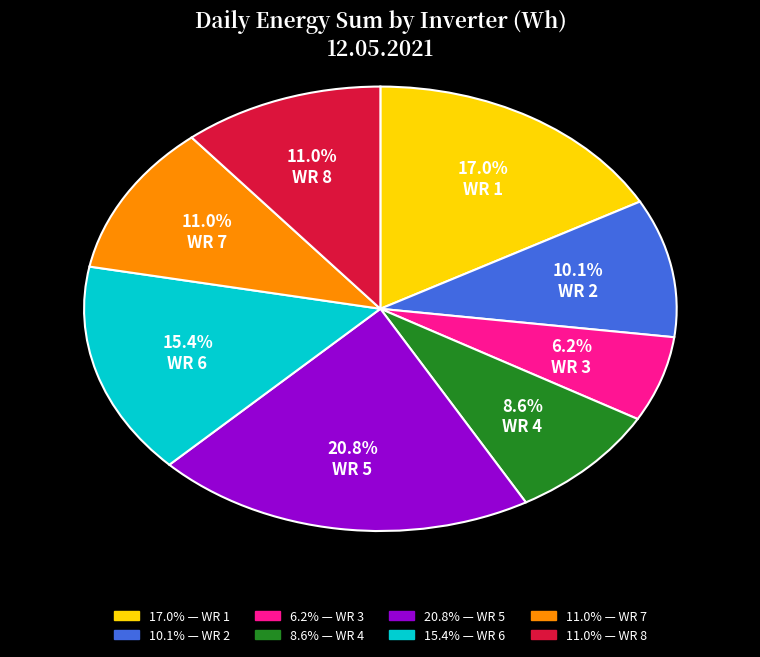

Is there any slice that represents more than half of the pie?

No